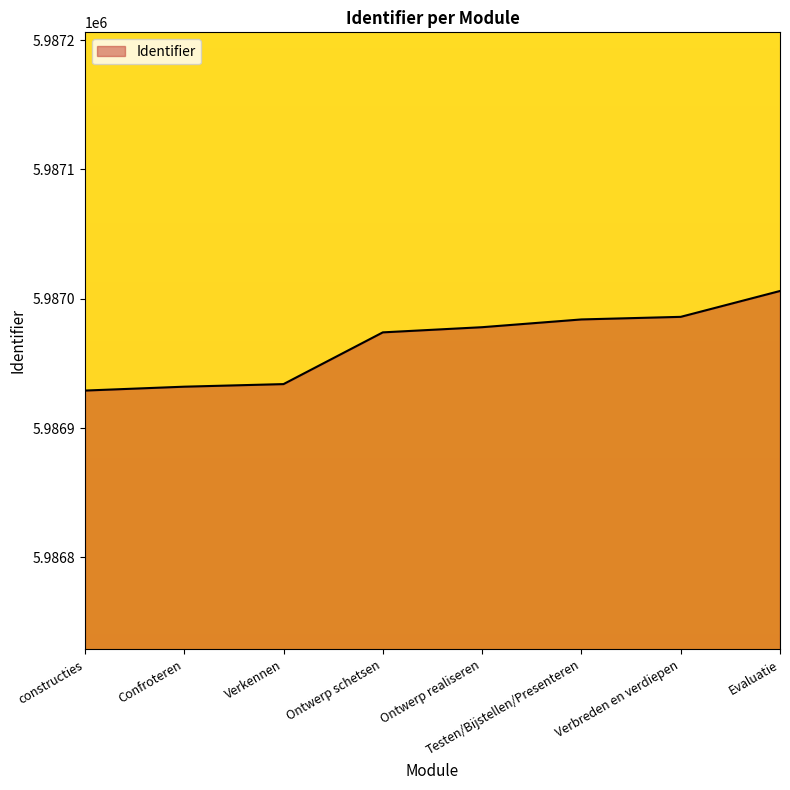

What is the difference between the maximum and minimum values?

77